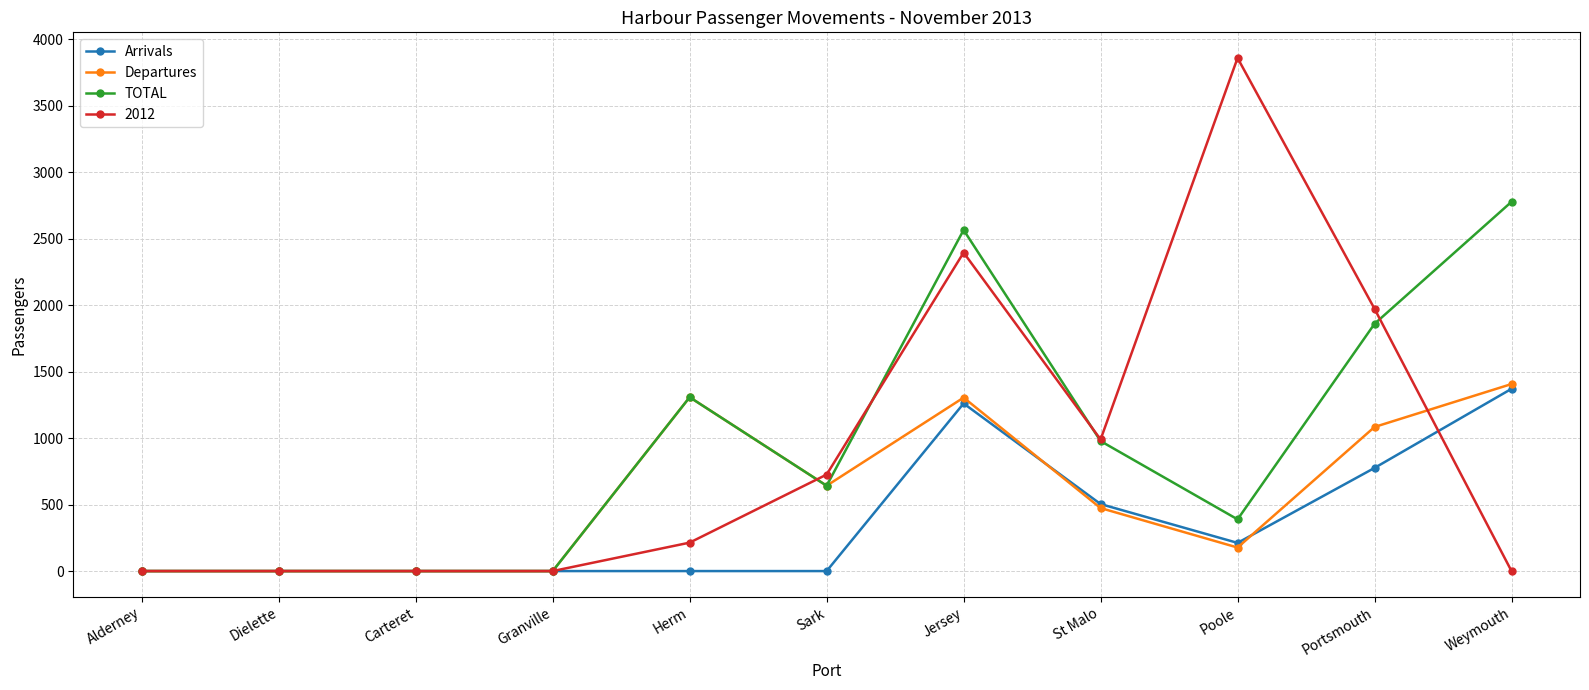

Which series changed the most between Jersey and St Malo?

TOTAL